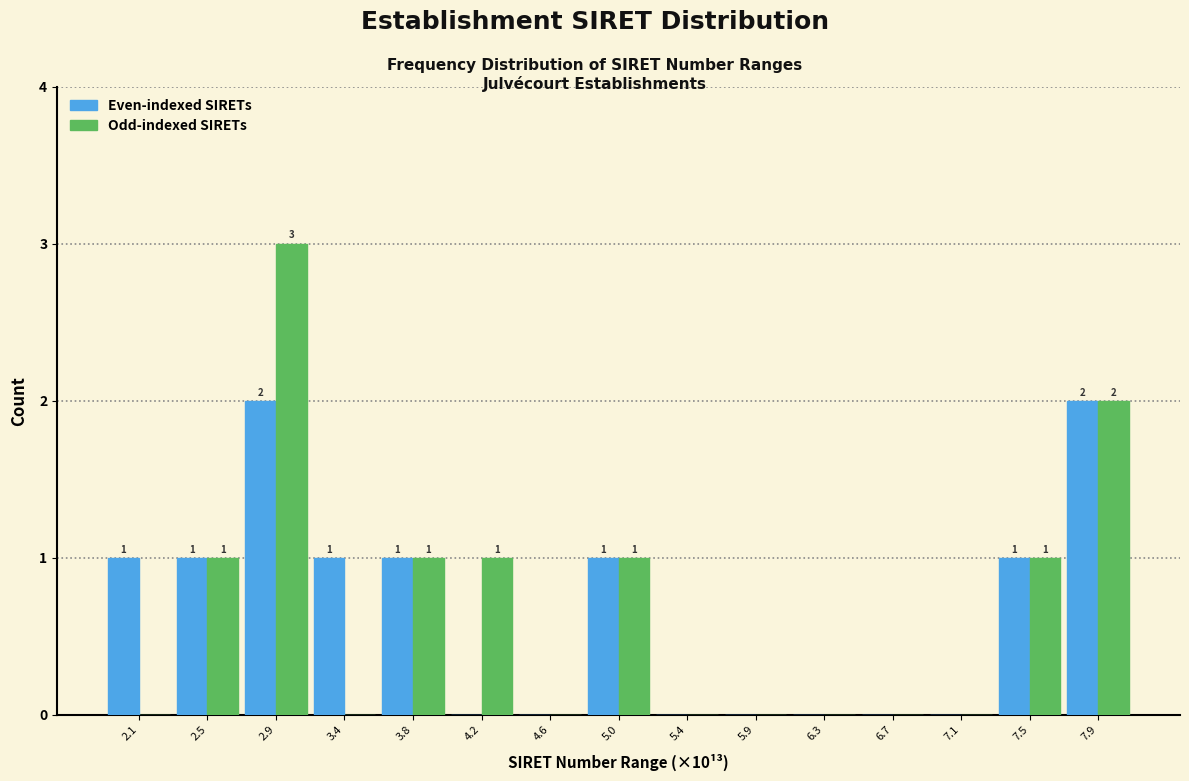

Reading right to left, extract all data points from this chart.

Even-indexed SIRETs: 7.9=2	7.5=1	7.1=0	6.7=0	6.3=0	5.9=0	5.4=0	5.0=1	4.6=0	4.2=0	3.8=1	3.4=1	2.9=2	2.5=1	2.1=1
Odd-indexed SIRETs: 7.9=2	7.5=1	7.1=0	6.7=0	6.3=0	5.9=0	5.4=0	5.0=1	4.6=0	4.2=1	3.8=1	3.4=0	2.9=3	2.5=1	2.1=0